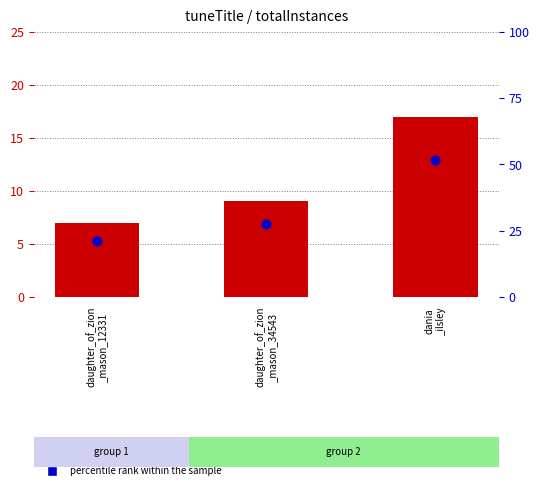

Which series reaches the maximum Y coordinate?

percentile rank within the sample